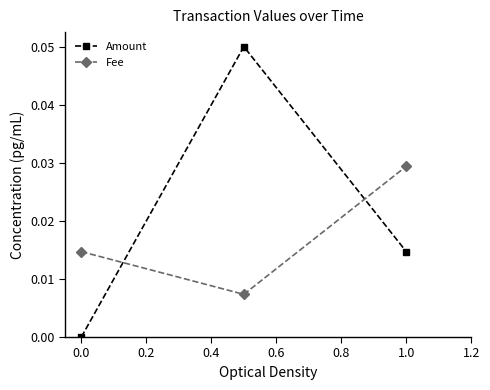

Which series has the widest spread of values?

Amount